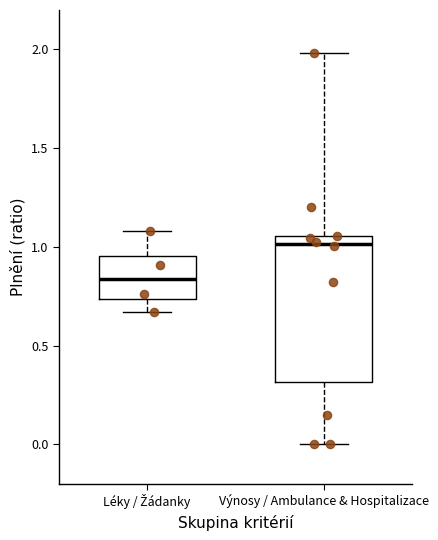

Reading left to right, read every box against the y-axis: the position of its median line, the range the box covers, and the ends of its whiskers. The values are not printed on the chart, so give them approximately, as read against the axis.

Léky / Žádanky: median 0.85, box 0.75 to 0.95, whiskers 0.65 to 1.10
Výnosy / Ambulance & Hospitalizace: median 1.00, box 0.30 to 1.05, whiskers 0.00 to 2.00